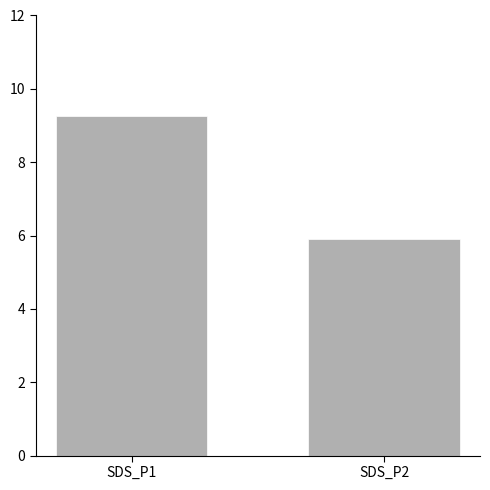

What is the sum of all values?

15.2